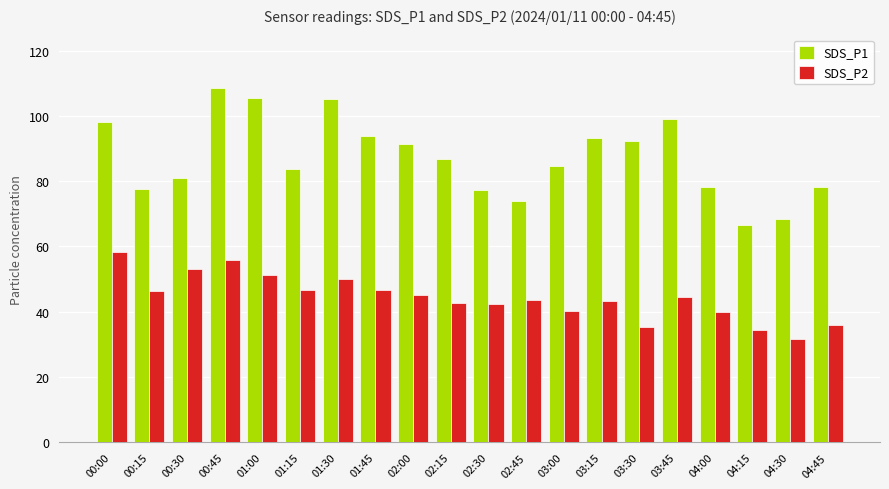

What is the total value across all series at 03:30?

127.9